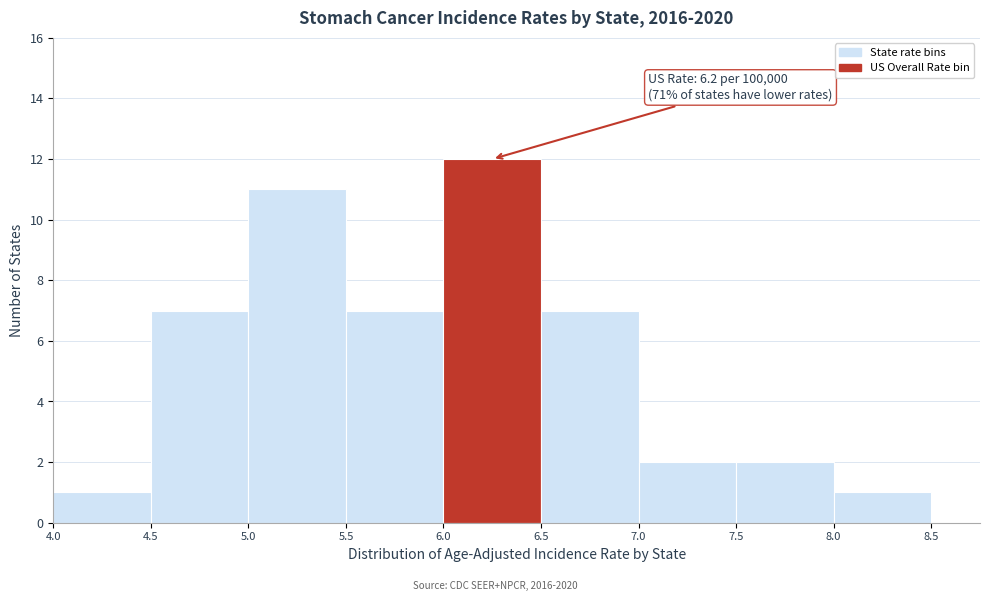

Over which range of the x-axis is the bar tallest?

6.0 to 6.5